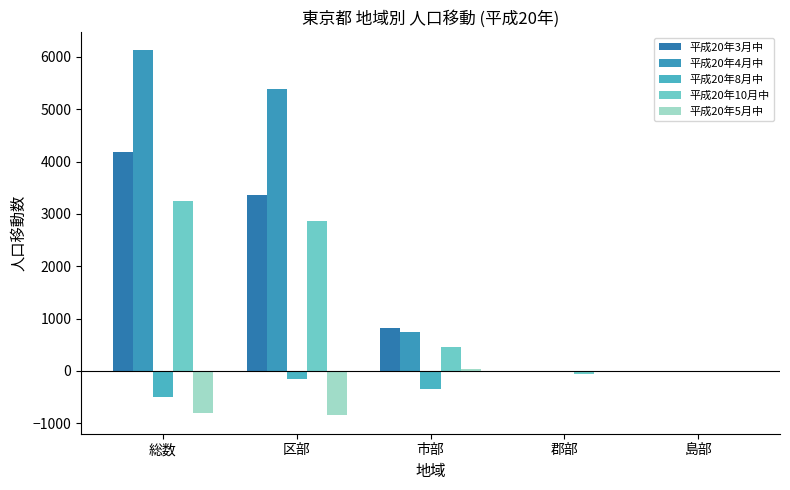

What is the total value across all series at 区部?

10610